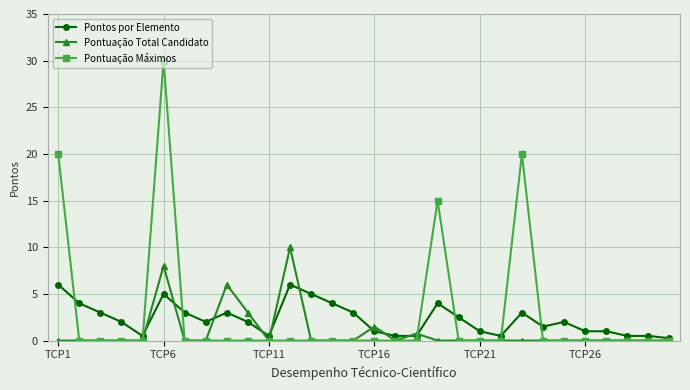

True or false: Pontuação Total Candidato has more than 1 interior local peaks.

True